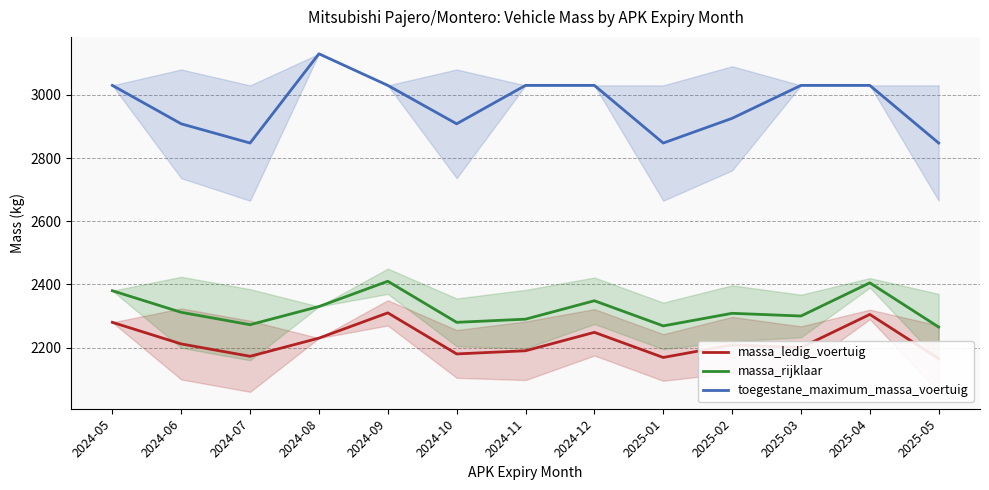

True or false: massa_ledig_voertuig and massa_rijklaar cross at least once.

False